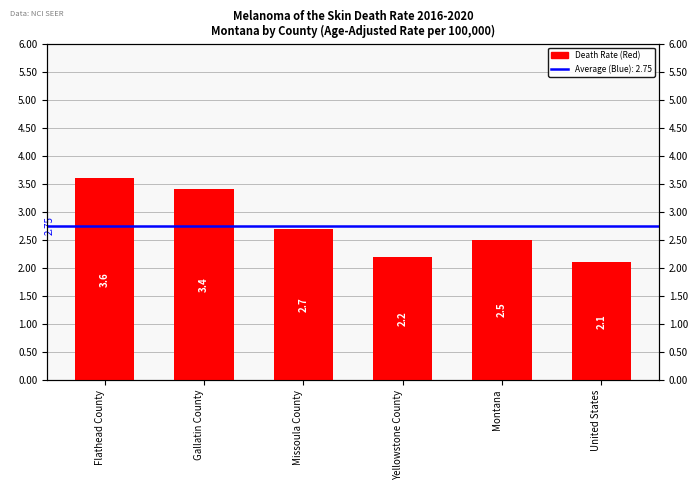

Rank the categories by value from highest to lowest.

Flathead County, Gallatin County, Missoula County, Montana, Yellowstone County, United States